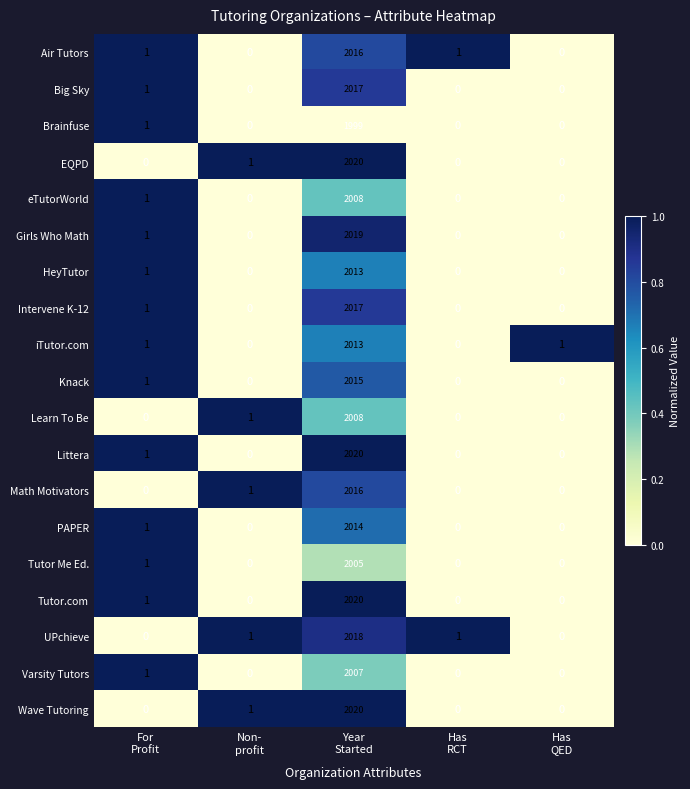

What is the sum of all Girls Who Math values?

2020